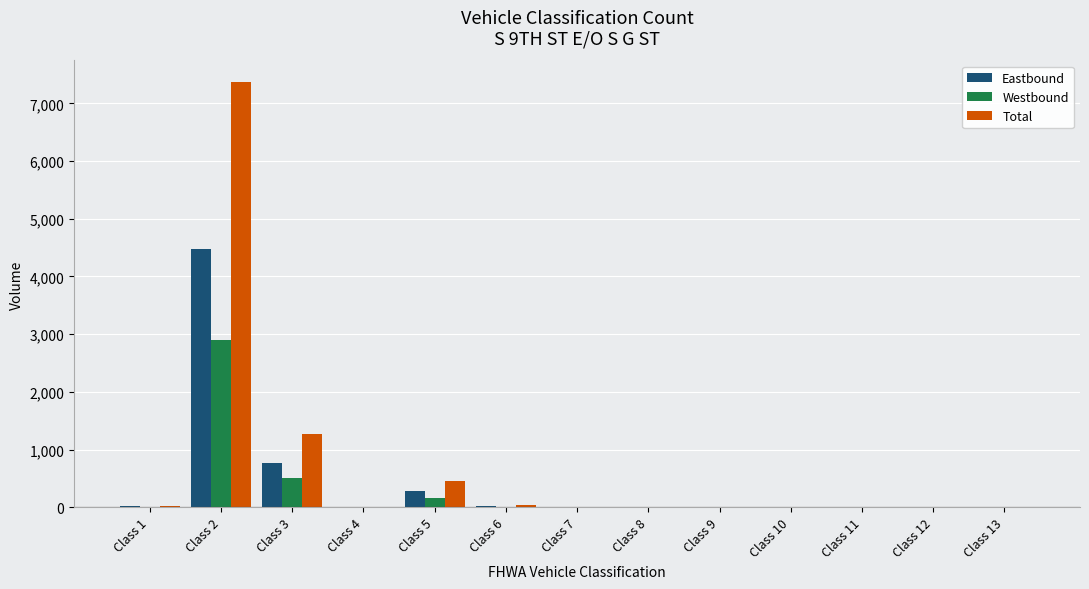

At which label is Eastbound closest to 2240?

Class 3